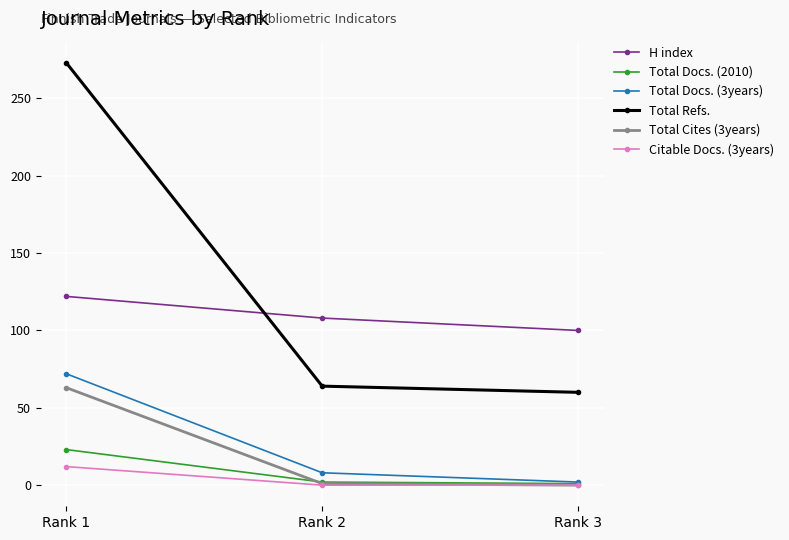

What is the total value across all series at Rank 3?

163